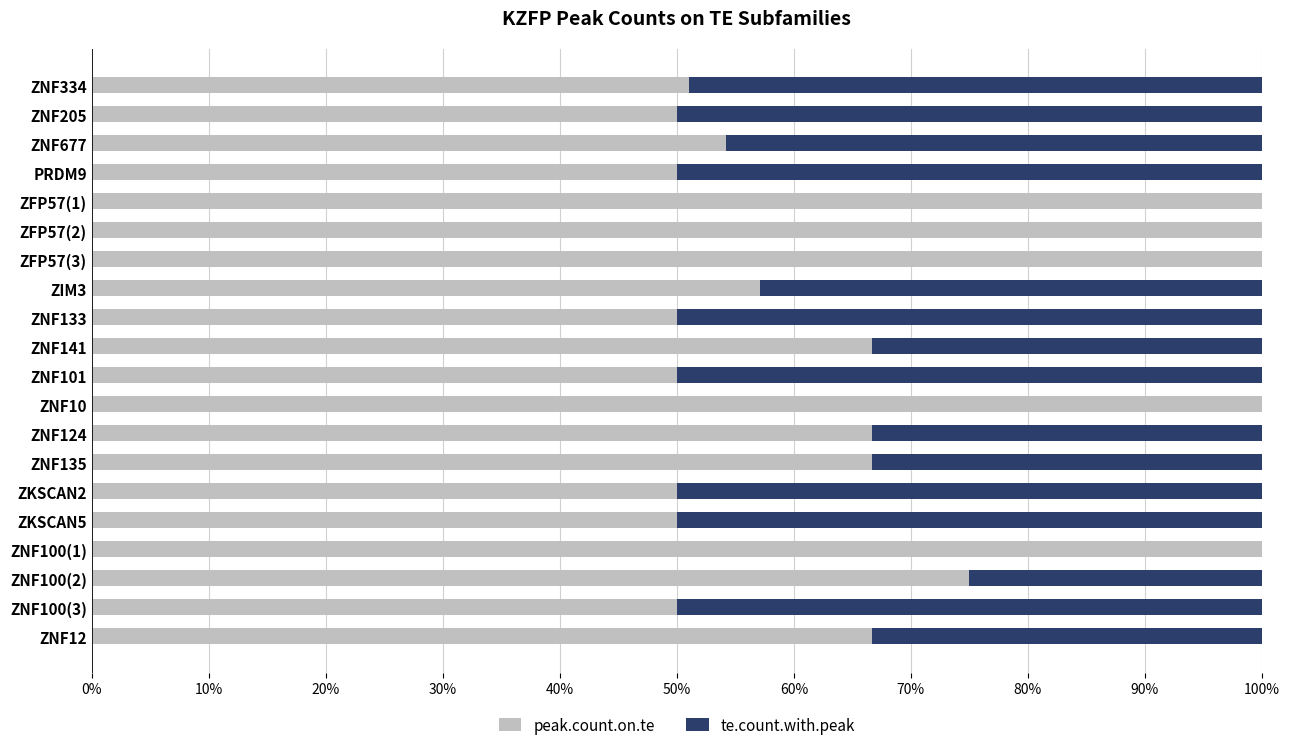

The peak.count.on.te series shows 57.1 at ZIM3. True or false?

True